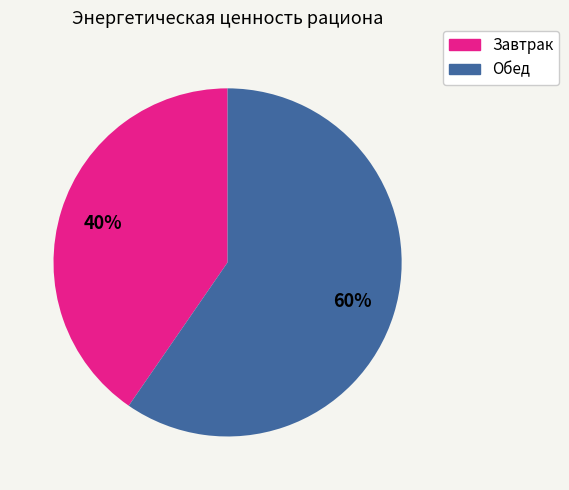

To the nearest percent, what percentage of the pie is Обед?

60%